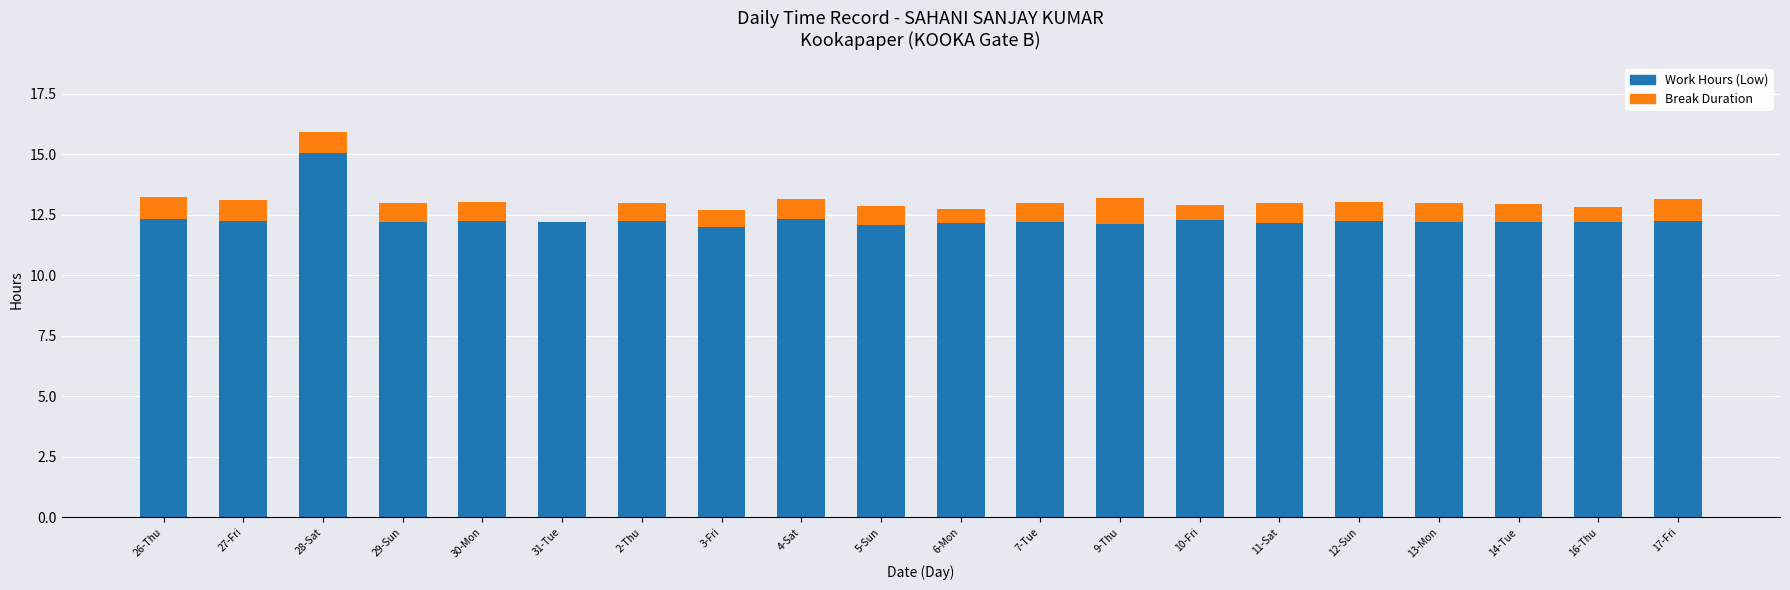

What is the total value across all series at 31-Tue?

12.2